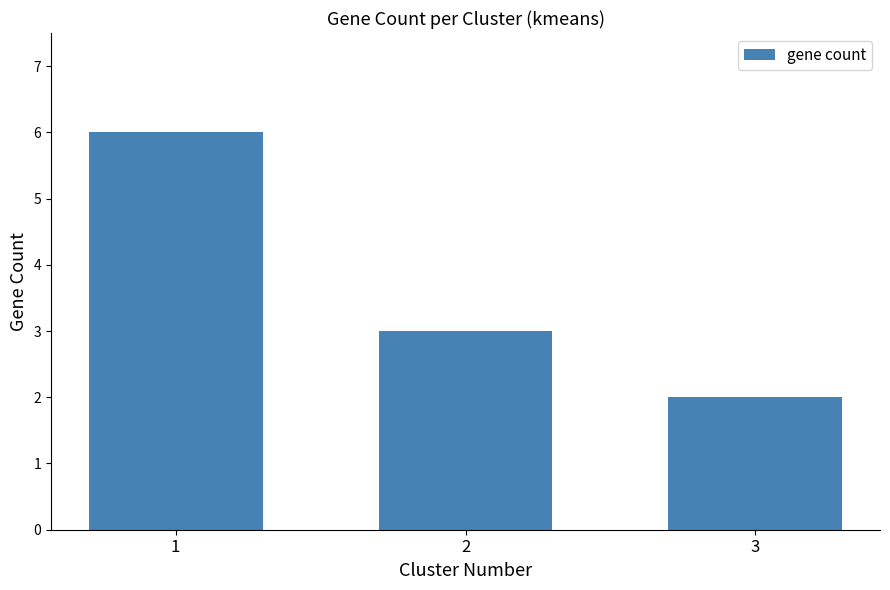

Which has a higher value, 3 or 2?

2